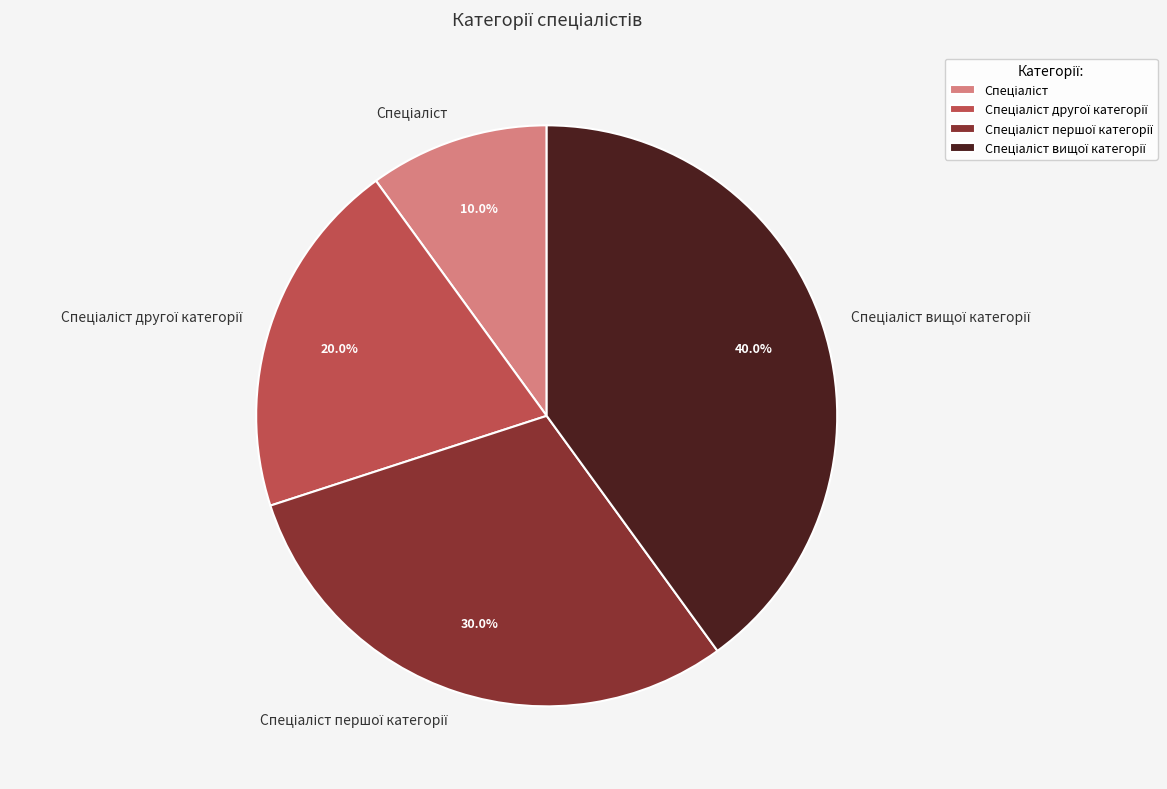

Count the number of slices in the pie.

4